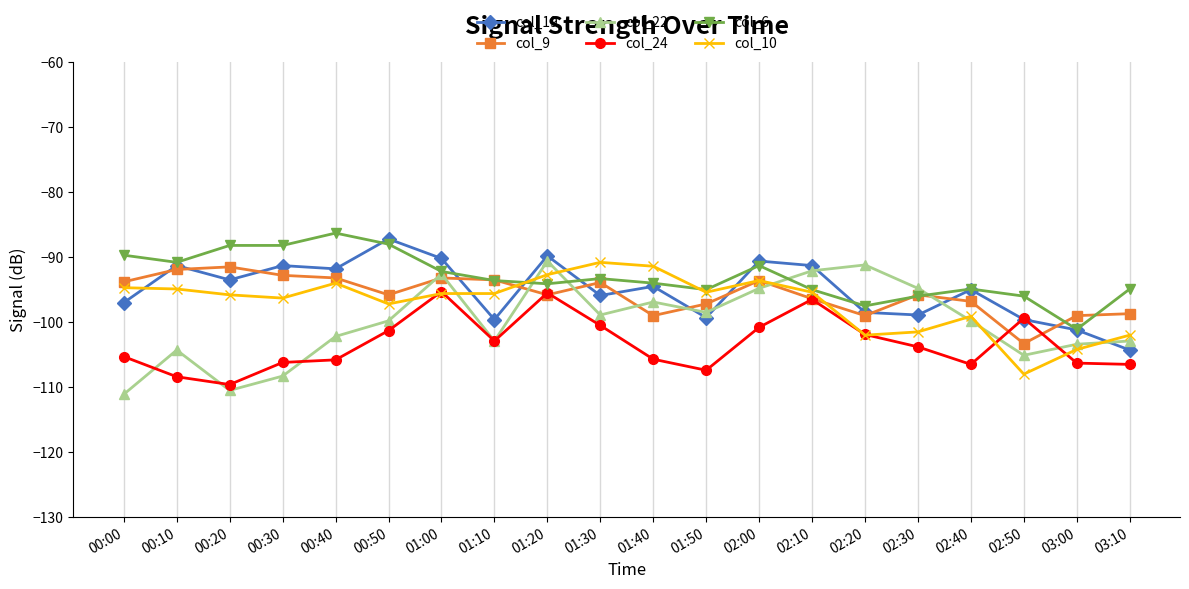

Is it true that col_9 equals -56.9 at 00:30?

False